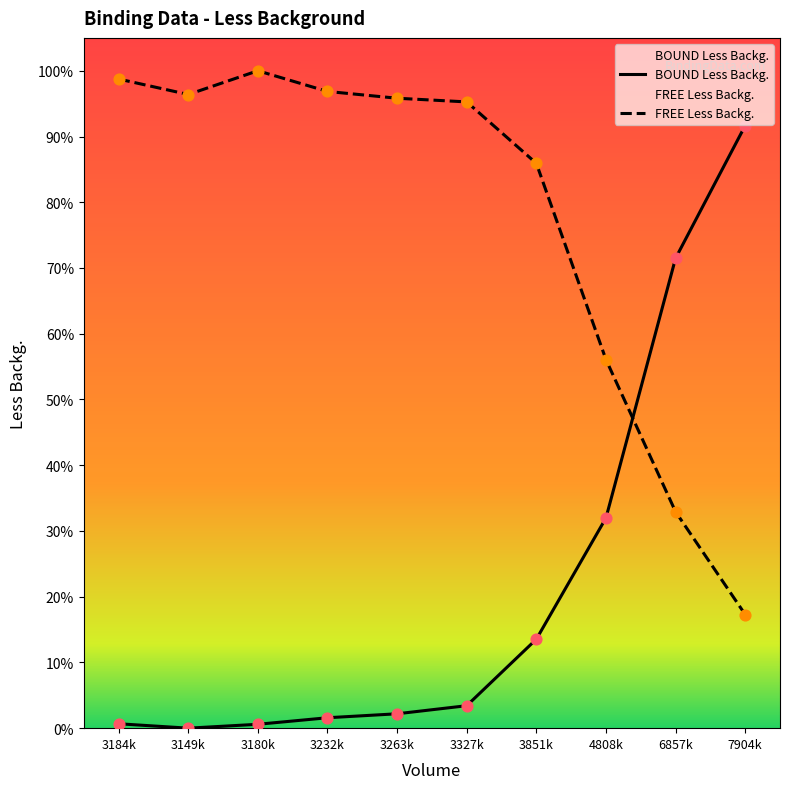

Is the value of FREE Less Backg. at 3180k greater than the value of BOUND Less Backg. at 4808k?

Yes